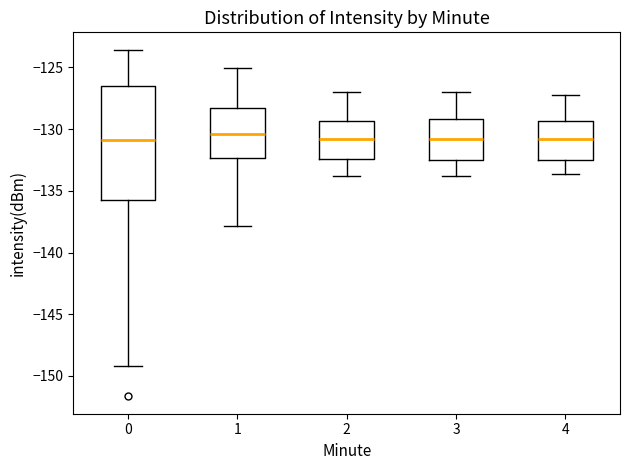

Which box is the tallest, from its lower edge to its upper edge?

0